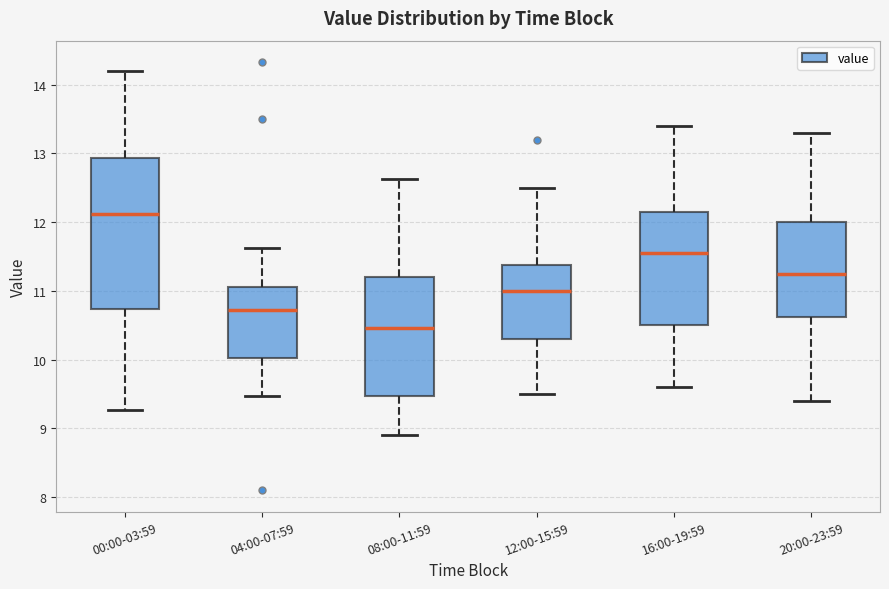

Reading left to right, read every box against the y-axis: the position of its median line, the range the box covers, and the ends of its whiskers. The values are not printed on the chart, so give them approximately, as read against the axis.

00:00-03:59: median 12.1, box 10.7 to 12.9, whiskers 9.3 to 14.2
04:00-07:59: median 10.7, box 10.0 to 11.1, whiskers 9.5 to 11.6
08:00-11:59: median 10.5, box 9.5 to 11.2, whiskers 8.9 to 12.6
12:00-15:59: median 11.0, box 10.3 to 11.4, whiskers 9.5 to 12.5
16:00-19:59: median 11.6, box 10.5 to 12.2, whiskers 9.6 to 13.4
20:00-23:59: median 11.3, box 10.6 to 12.0, whiskers 9.4 to 13.3